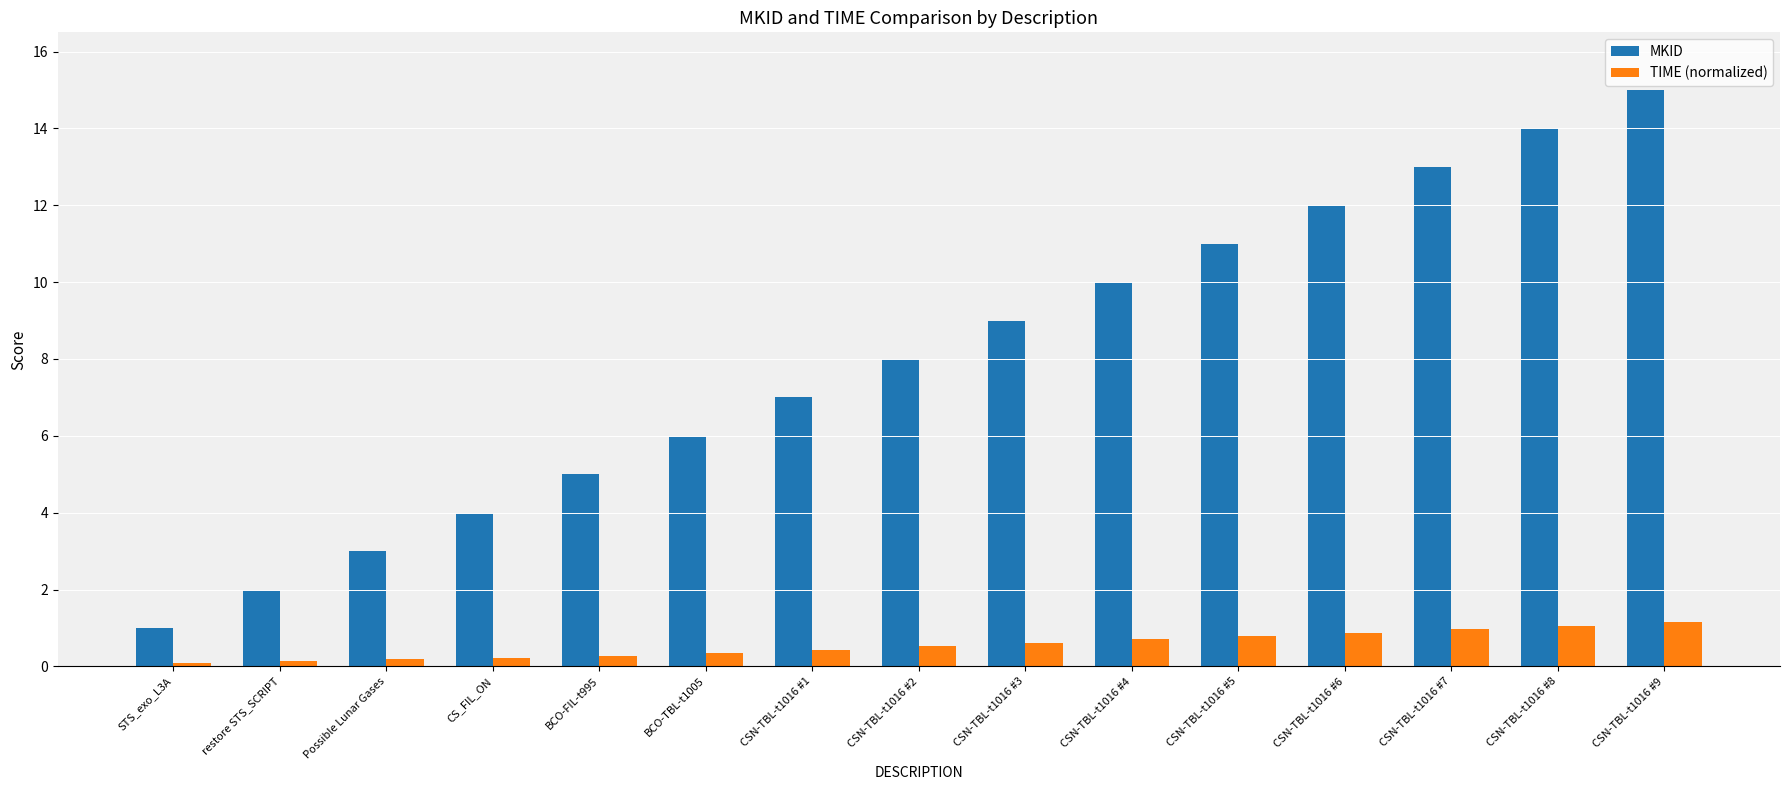

What are all the series names shown in the legend?

MKID, TIME (normalized)